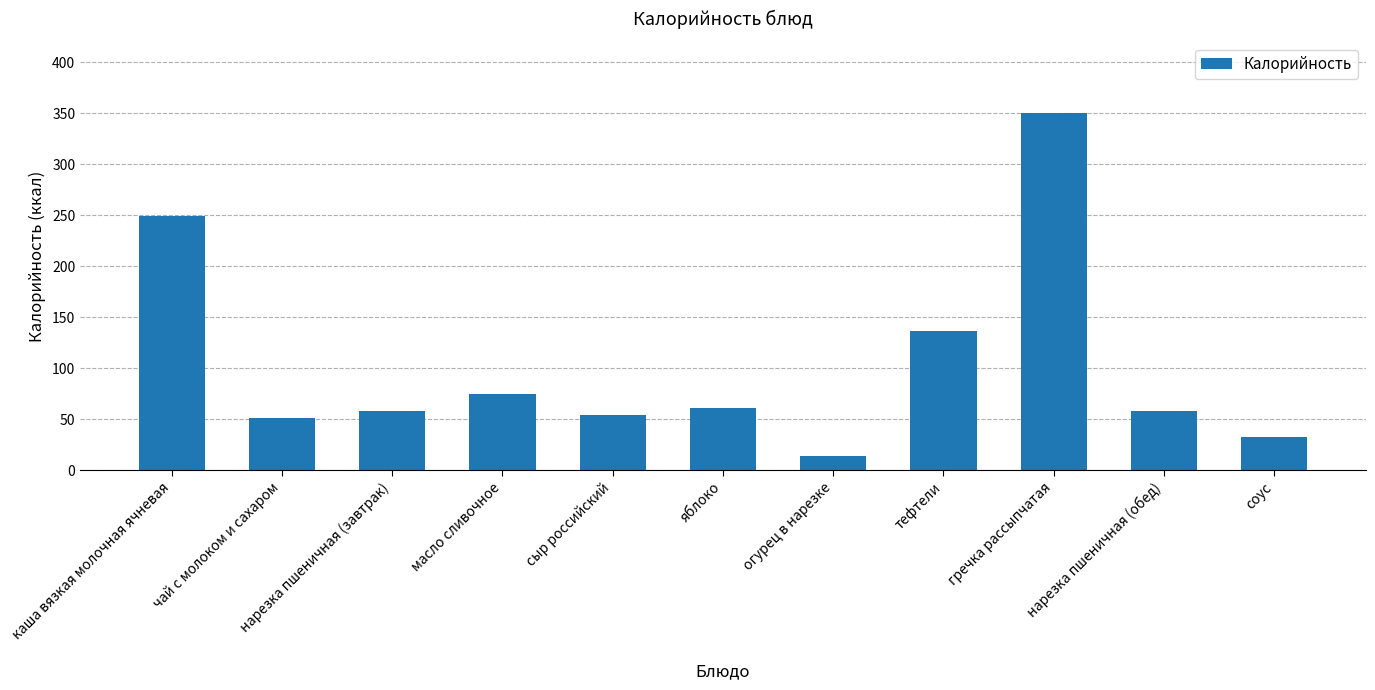

Reading left to right, what are all the values shown in this chart?

249.1	50.9	57.9	74.9	53.8	60.6	14.1	136.7	349.9	57.9	32.8